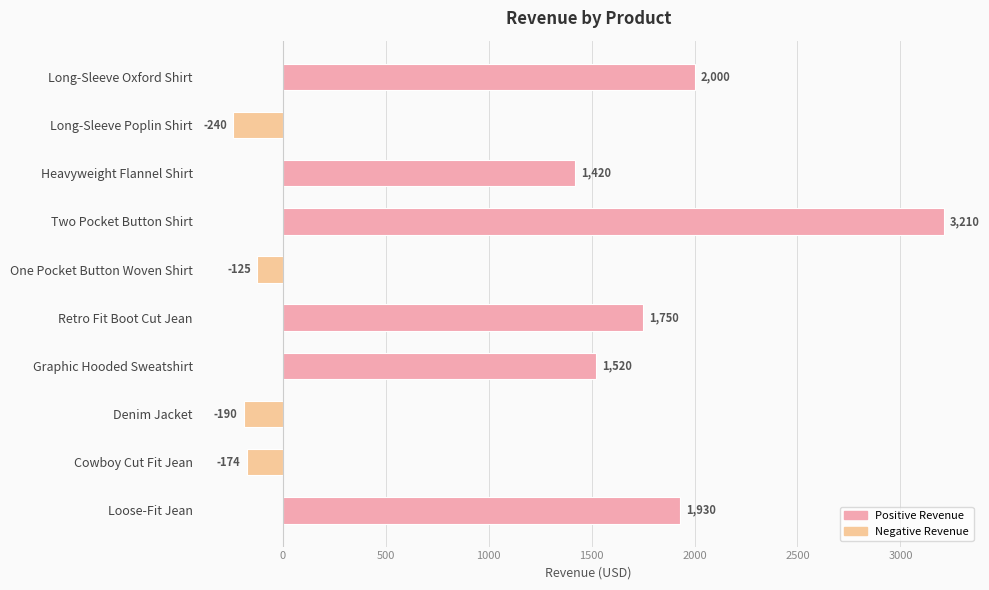

What is the label of the 9th bar from the bottom?

Long-Sleeve Poplin Shirt